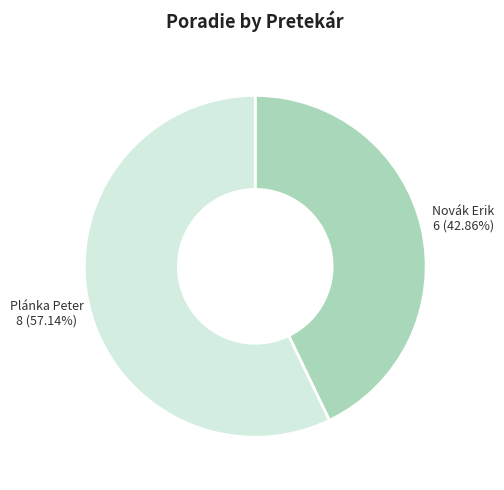

Count the number of slices in the pie.

2